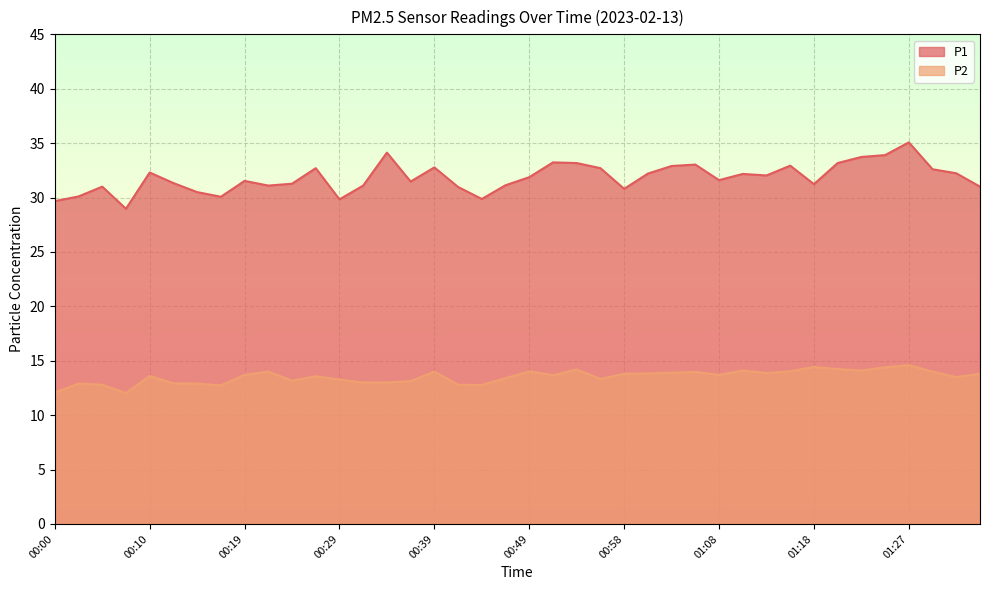

Which series has the widest spread of values?

P1